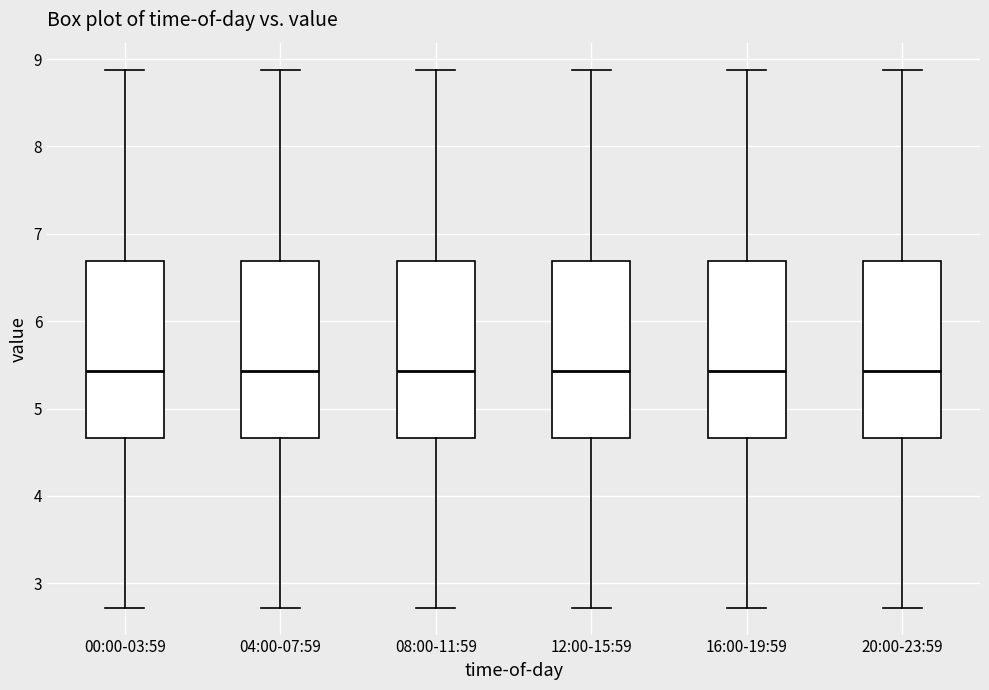

Reading left to right, transcribe this box plot: for each box, give where its median line is, the range the box spans, and where its two whiskers end, as read against the y-axis. The values are not printed on the chart, so give them approximately, as read against the axis.

00:00-03:59: median 5.4, box 4.7 to 6.7, whiskers 2.7 to 8.9
04:00-07:59: median 5.4, box 4.7 to 6.7, whiskers 2.7 to 8.9
08:00-11:59: median 5.4, box 4.7 to 6.7, whiskers 2.7 to 8.9
12:00-15:59: median 5.4, box 4.7 to 6.7, whiskers 2.7 to 8.9
16:00-19:59: median 5.4, box 4.7 to 6.7, whiskers 2.7 to 8.9
20:00-23:59: median 5.4, box 4.7 to 6.7, whiskers 2.7 to 8.9